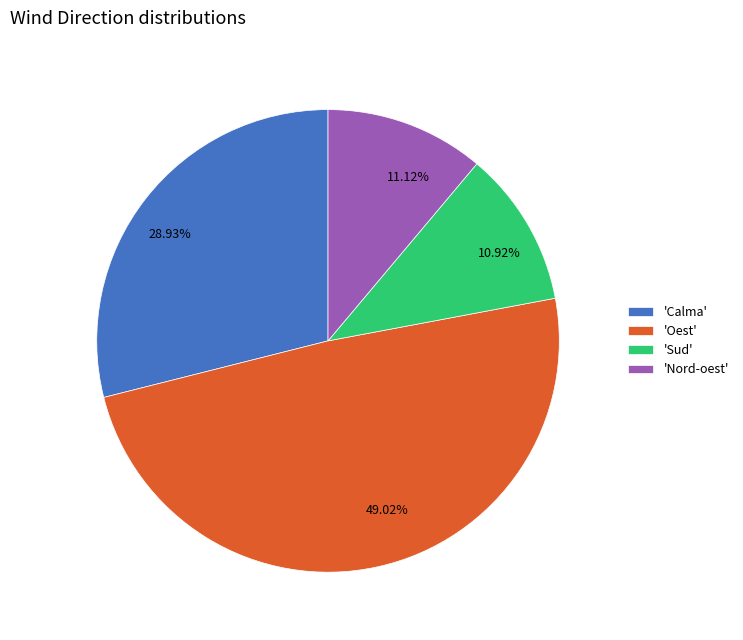

Count the number of slices in the pie.

4